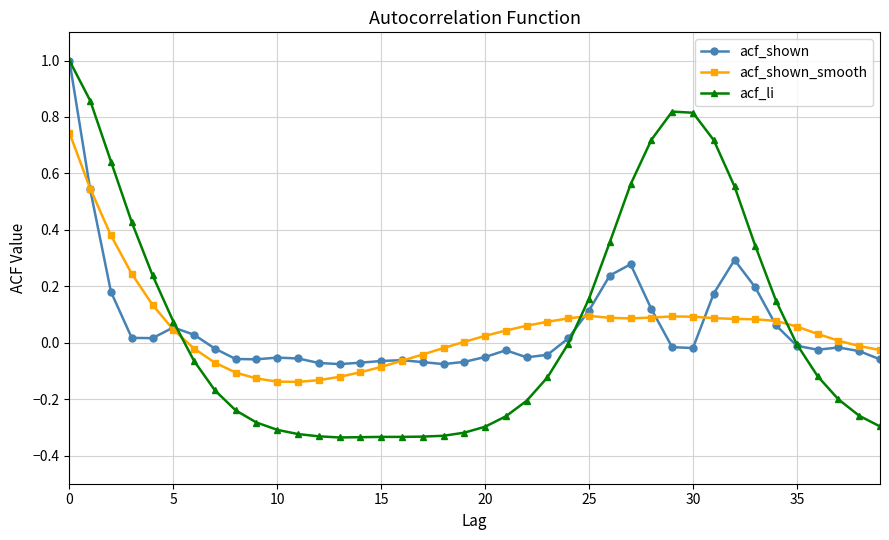

Which series has the widest spread of values?

acf_li